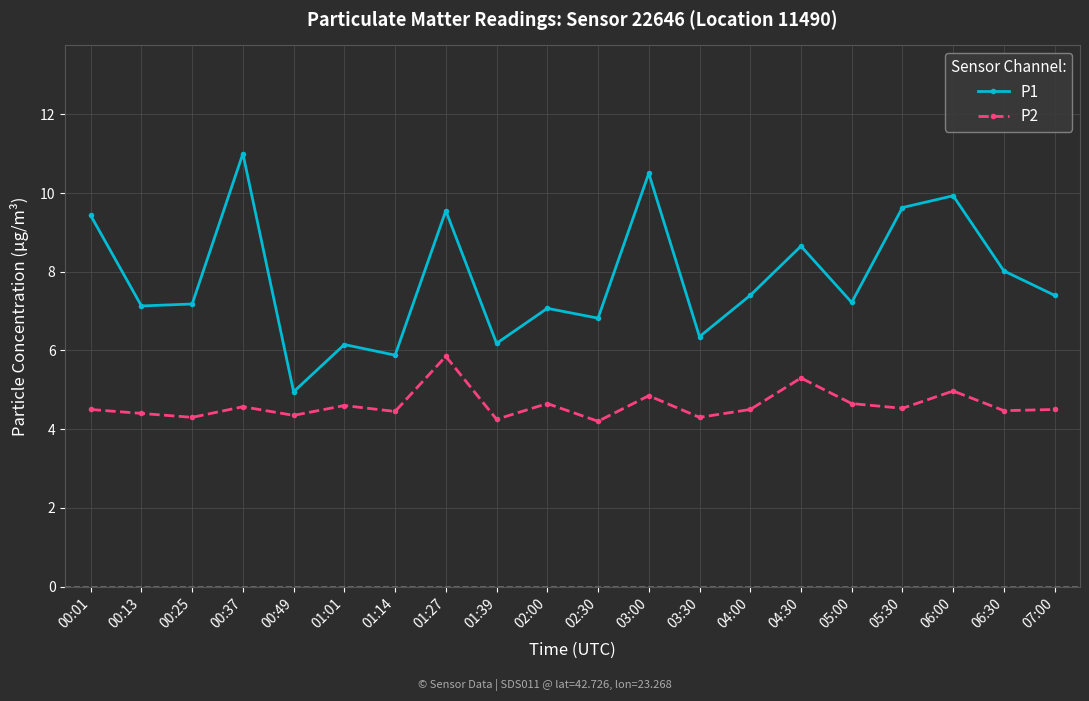

True or false: P1 and P2 intersect in this chart.

False